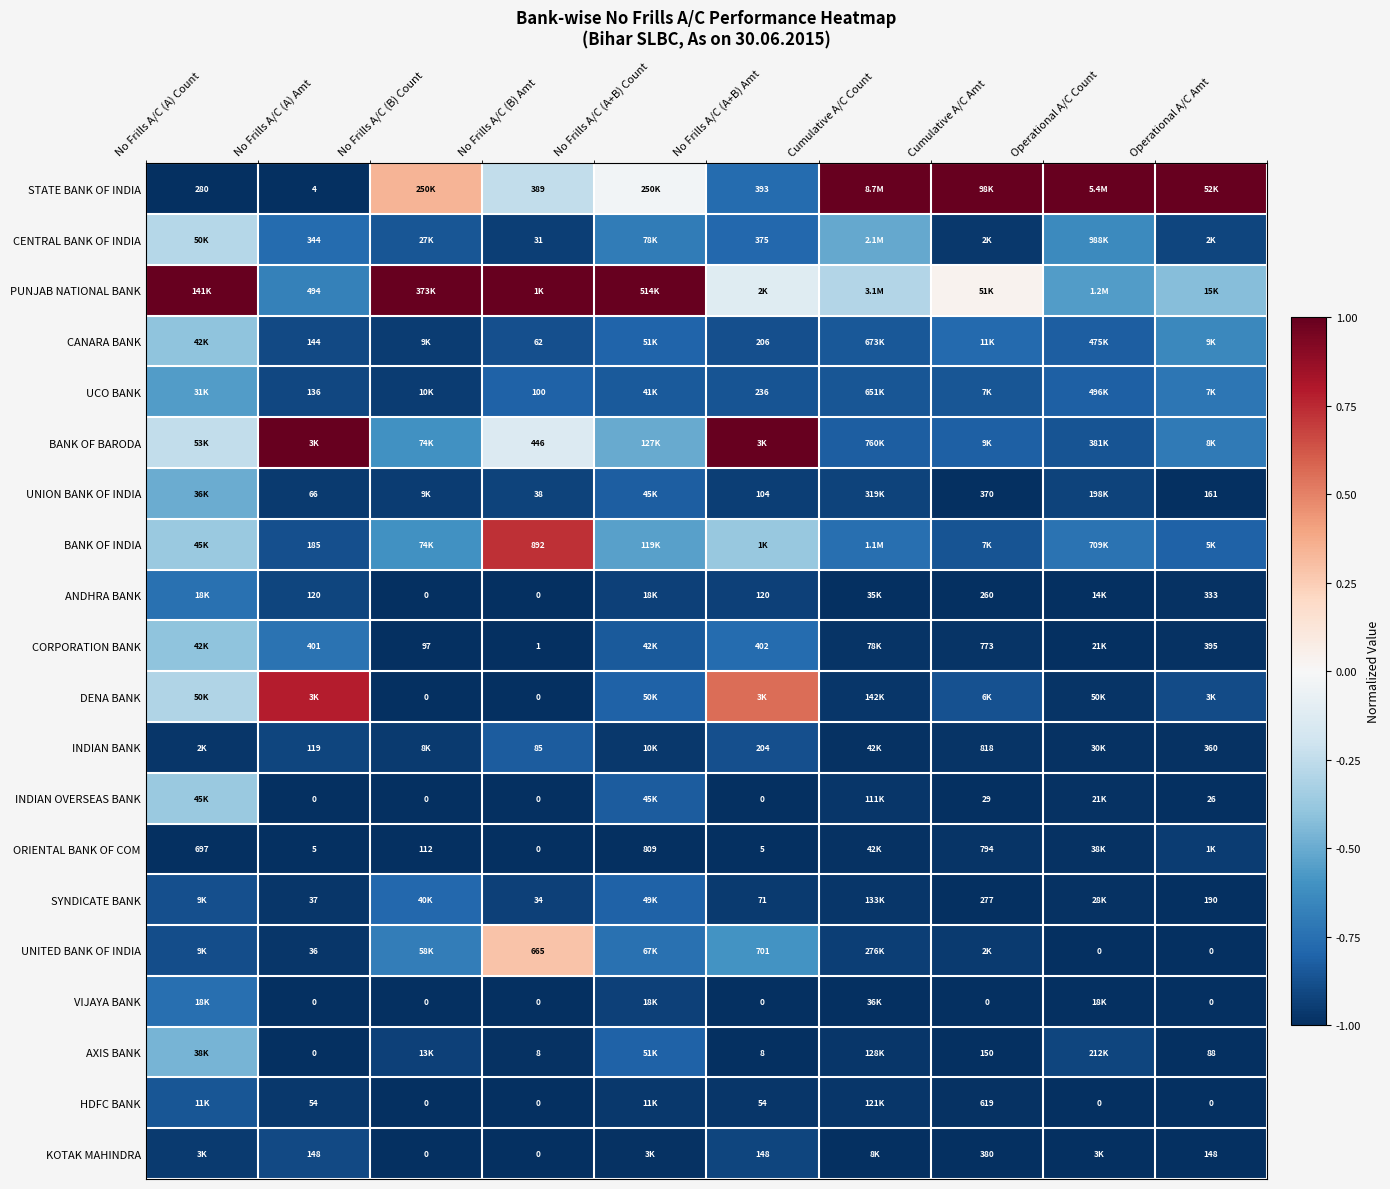

What is the minimum value for BANK OF BARODA?

-0.9